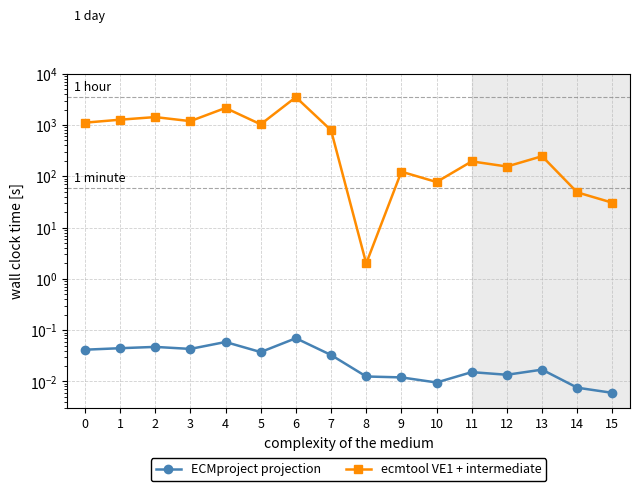

Rank the series by their average value, from lowest to highest.

ECMproject projection, ecmtool VE1 + intermediate